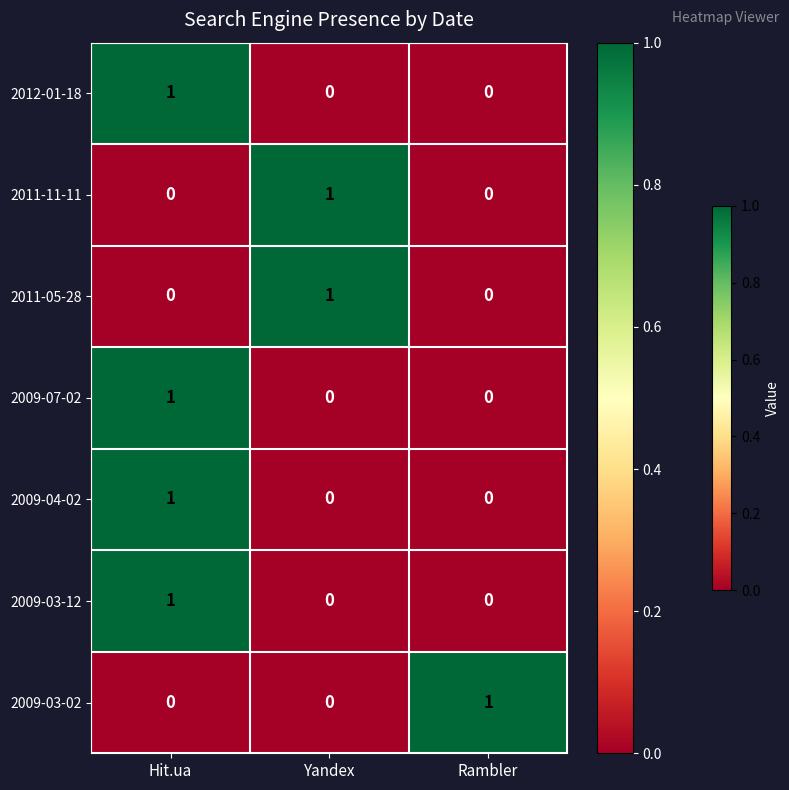

The 2009-03-02 series shows 1 at Rambler. True or false?

True